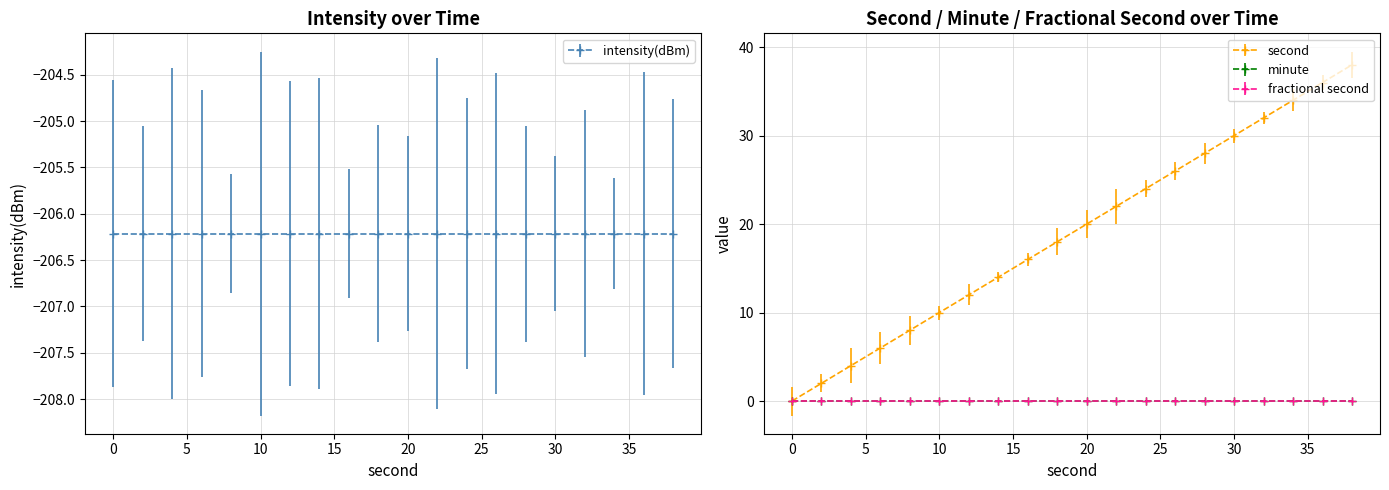

At which label does second reach its peak?

38